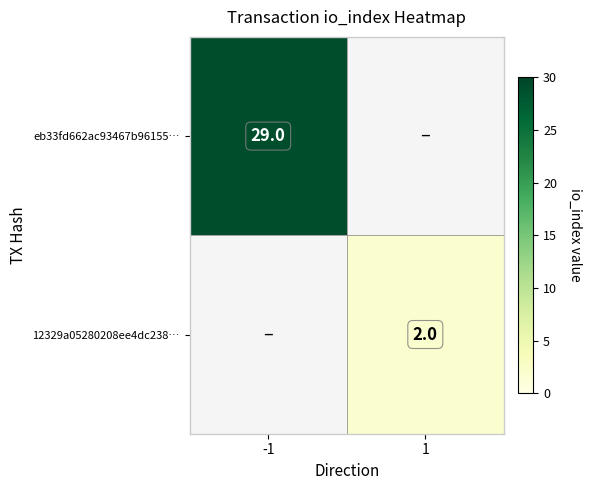

The value of 12329a05280208ee4dc238… at 1 is 2. True or false?

True